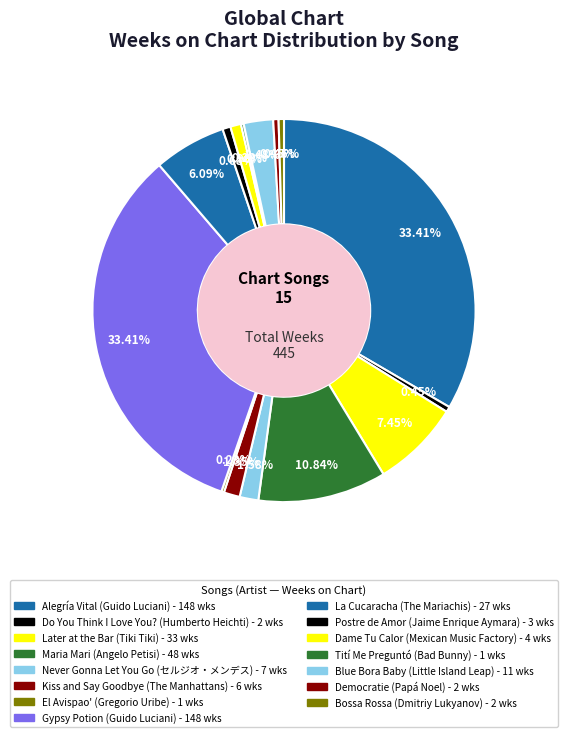

To the nearest percent, what is the difference between the La Cucaracha and Never Gonna Let You Go slice percentages?

5%